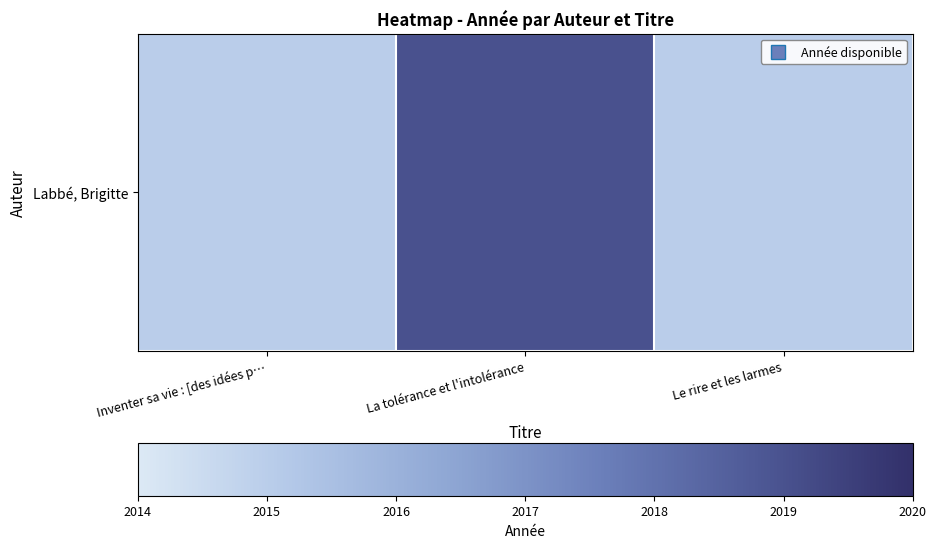

Rank the categories by value from highest to lowest.

La tolérance et l'intolérance, Inventer sa vie : [des idées p…, Le rire et les larmes